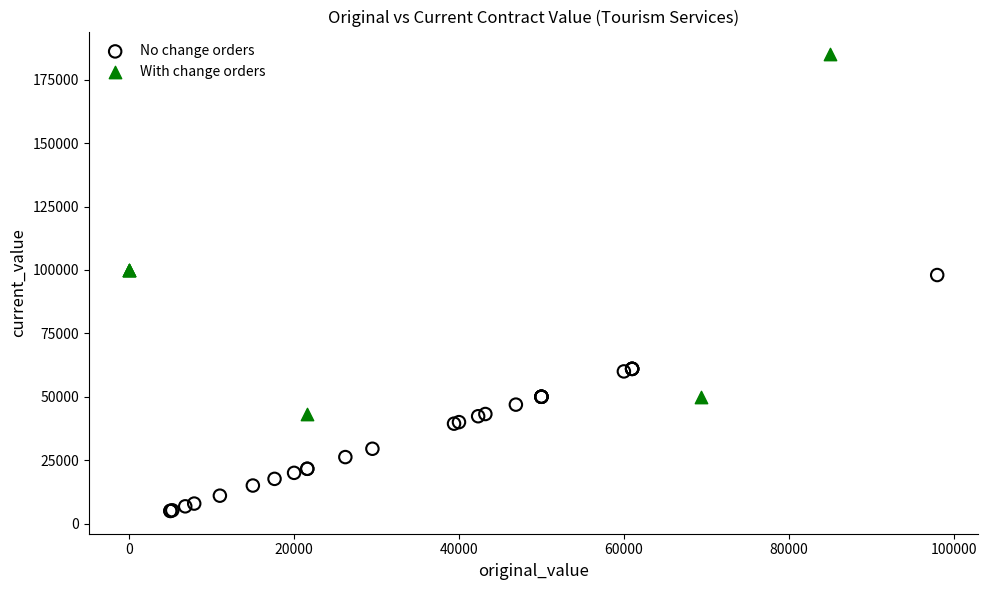

What are all the series names shown in the legend?

No change orders, With change orders